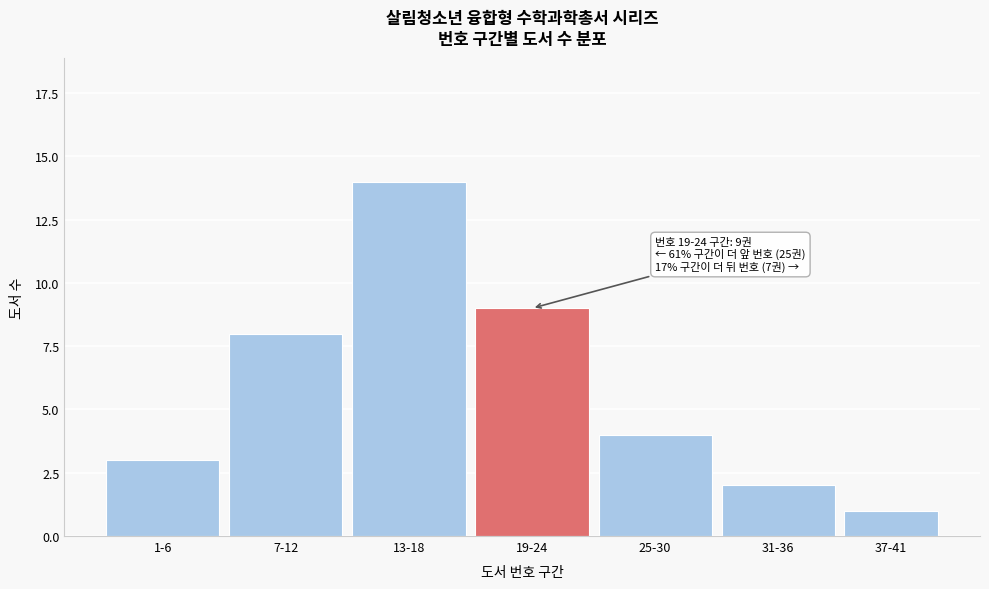

Reading left to right, transcribe all the data shown in this chart.

3	8	14	9	4	2	1